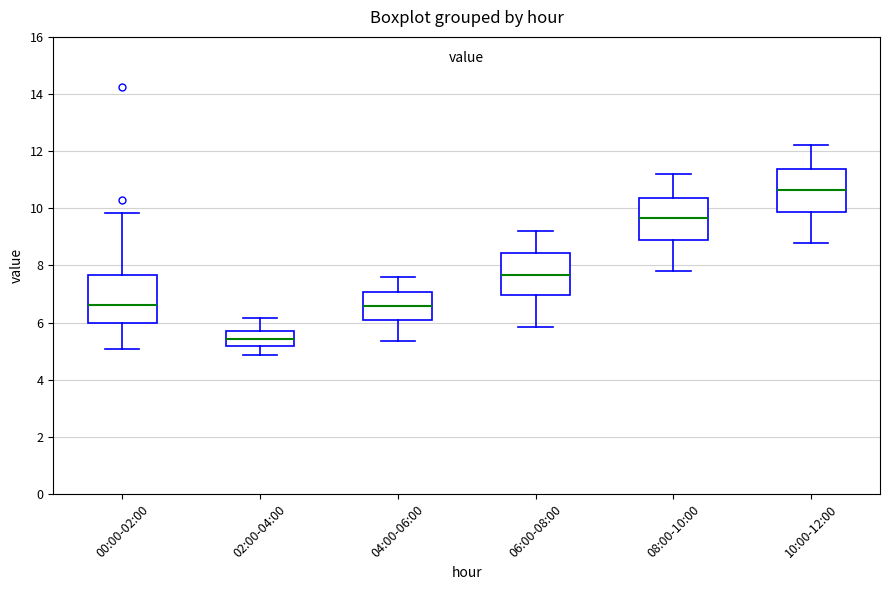

Reading left to right, read every box against the y-axis: the position of its median line, the range the box covers, and the ends of its whiskers. The values are not printed on the chart, so give them approximately, as read against the axis.

00:00-02:00: median 6.6, box 6.0 to 7.6, whiskers 5.0 to 9.8
02:00-04:00: median 5.4, box 5.2 to 5.8, whiskers 4.8 to 6.2
04:00-06:00: median 6.6, box 6.0 to 7.0, whiskers 5.4 to 7.6
06:00-08:00: median 7.6, box 7.0 to 8.4, whiskers 5.8 to 9.2
08:00-10:00: median 9.6, box 8.8 to 10.4, whiskers 7.8 to 11.2
10:00-12:00: median 10.6, box 9.8 to 11.4, whiskers 8.8 to 12.2